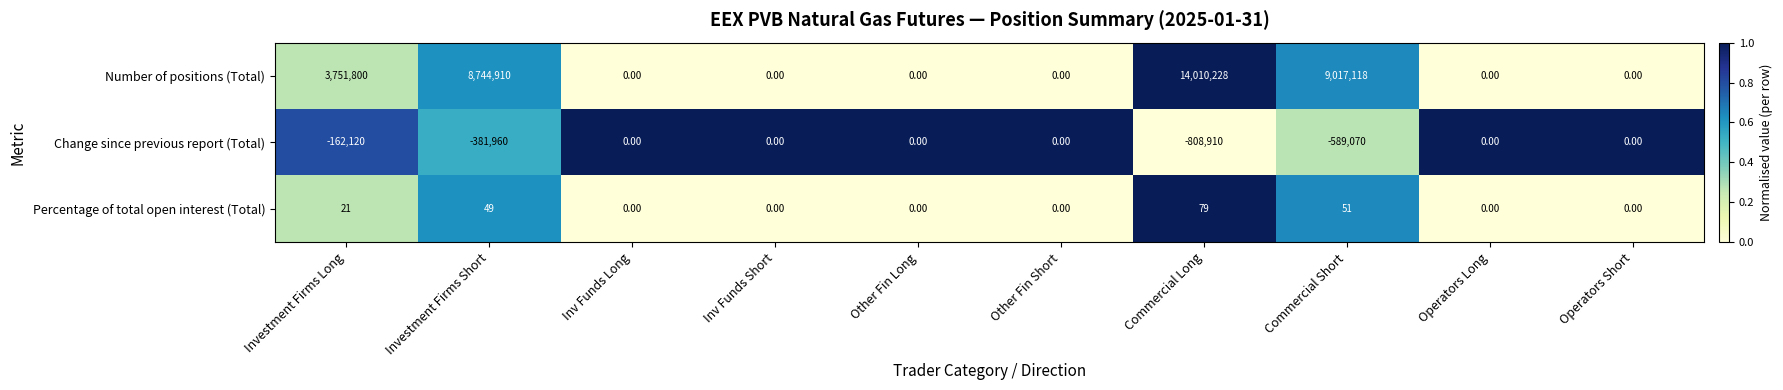

How many categories are shown in the chart?

10